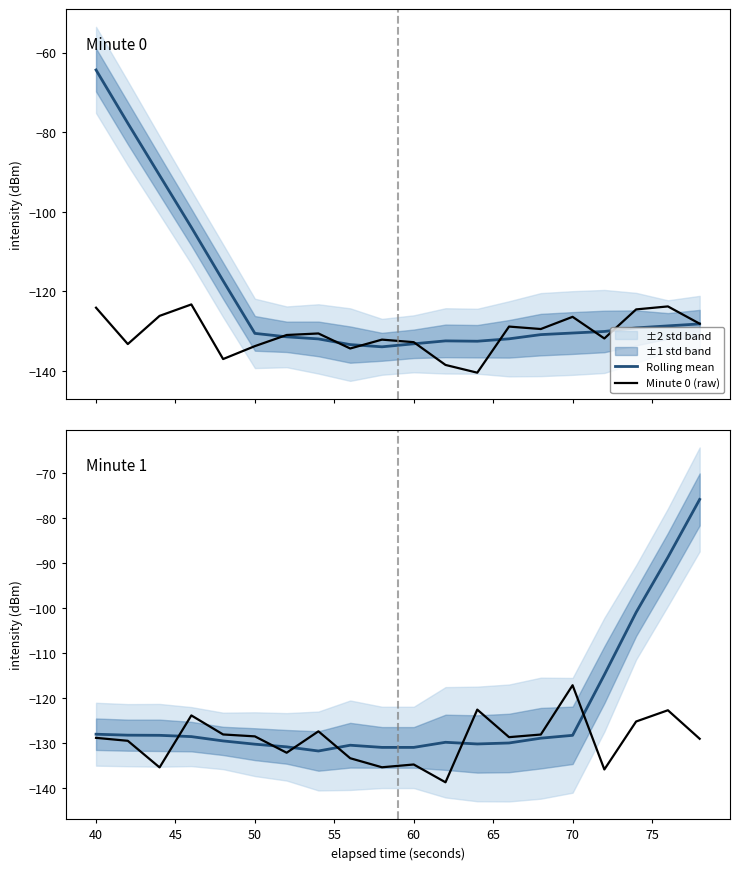

Is the value of Rolling mean at 14 greater than the value of Minute 0 (raw) at 13?

No